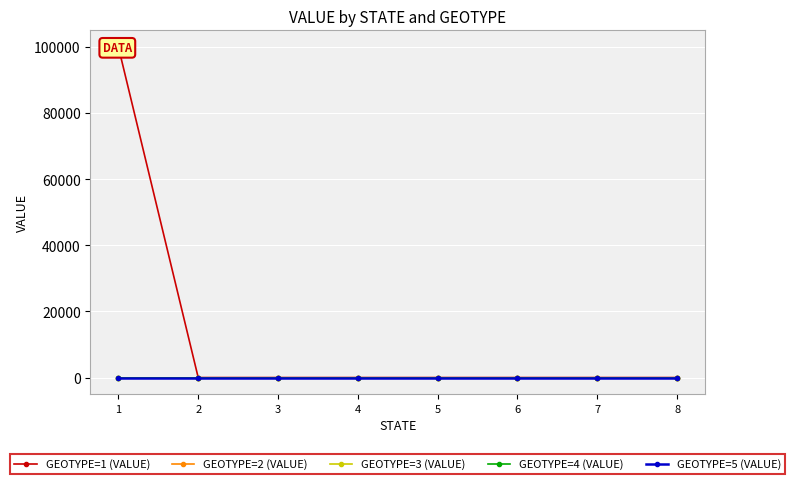

Between 8 and 7, which is larger?

8